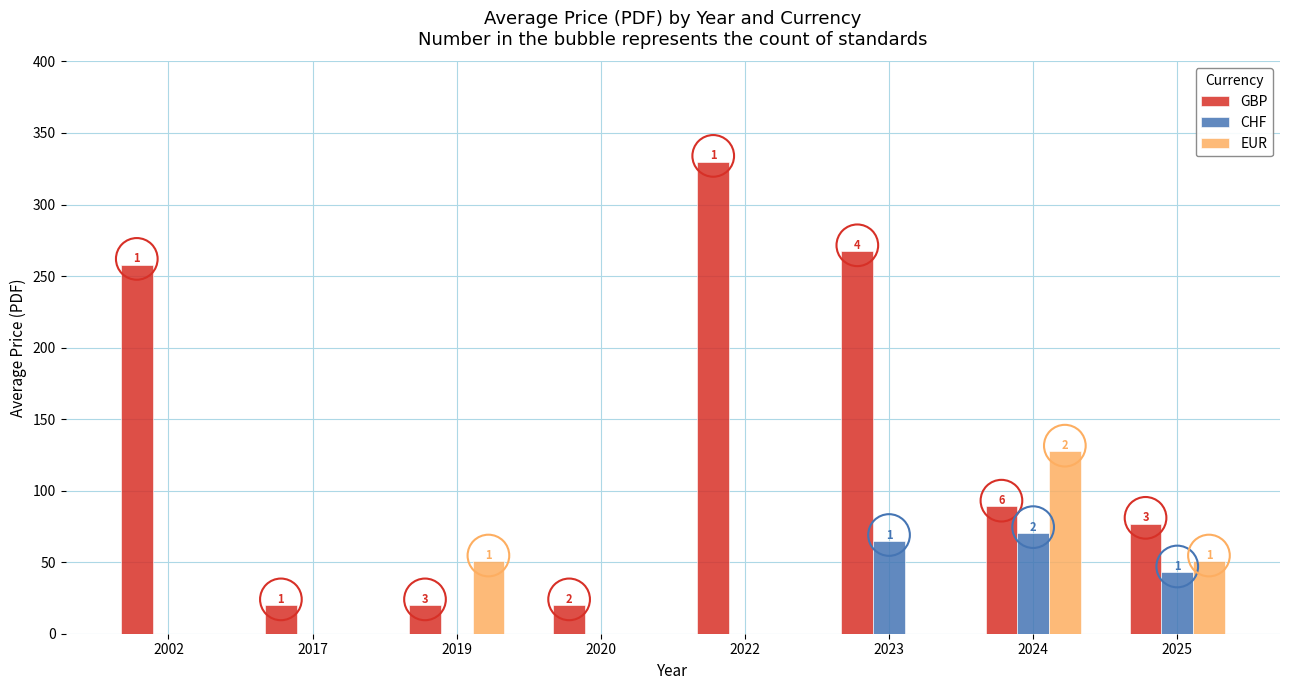

What is the total value across all series at 2020?

20.0